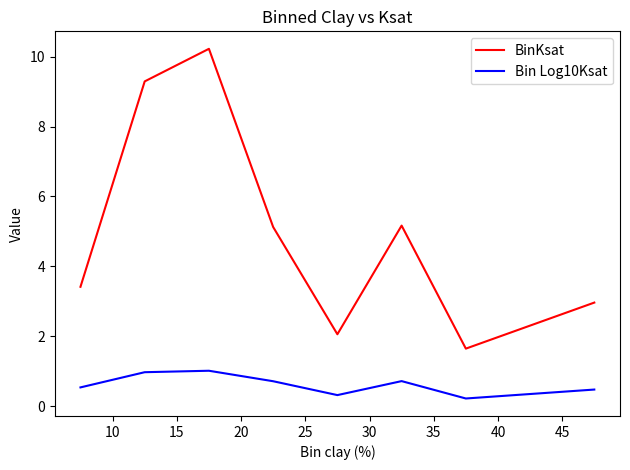

How many interior local valleys does the BinKsat series have?

2